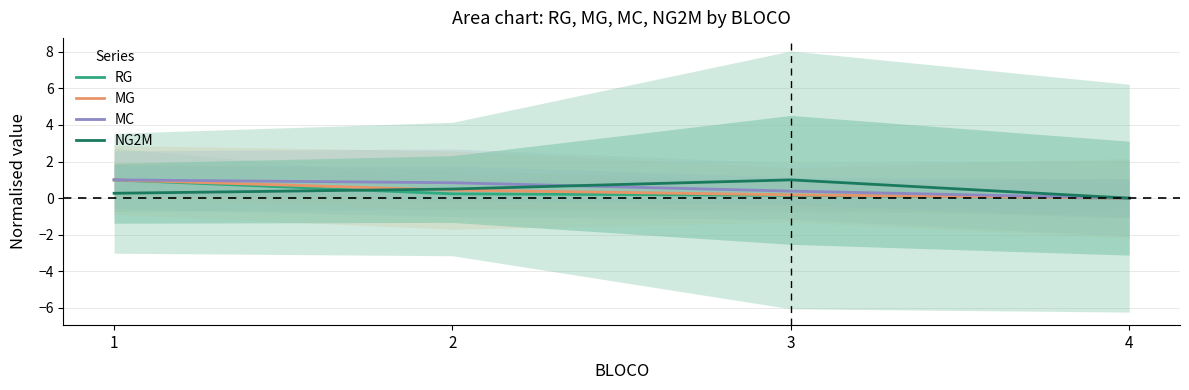

Rank the series by their average value, from highest to lowest.

MC, NG2M, MG, RG